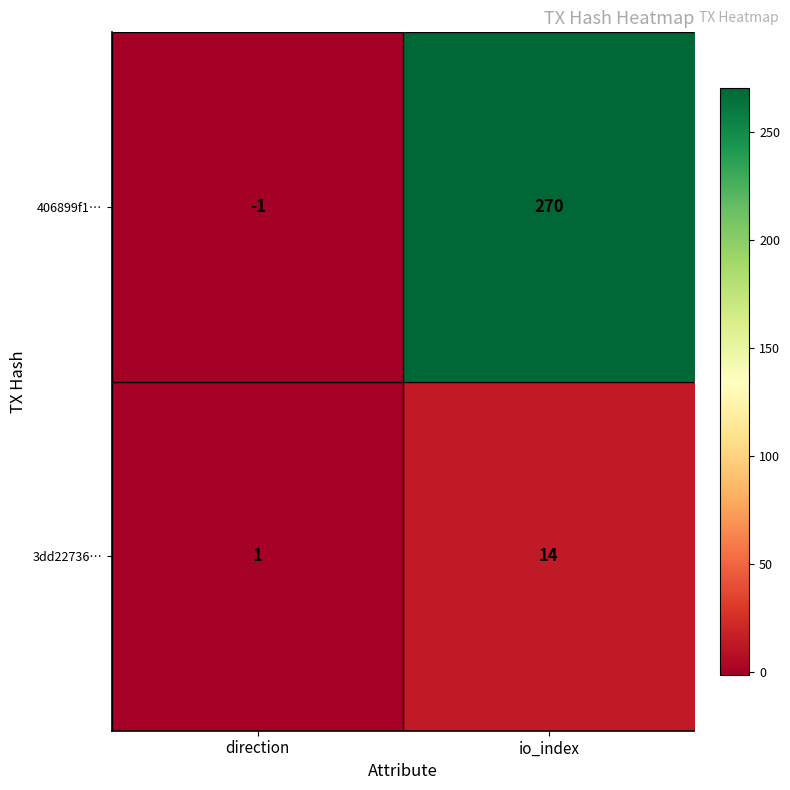

At which label is 3dd22736… closest to 7?

direction